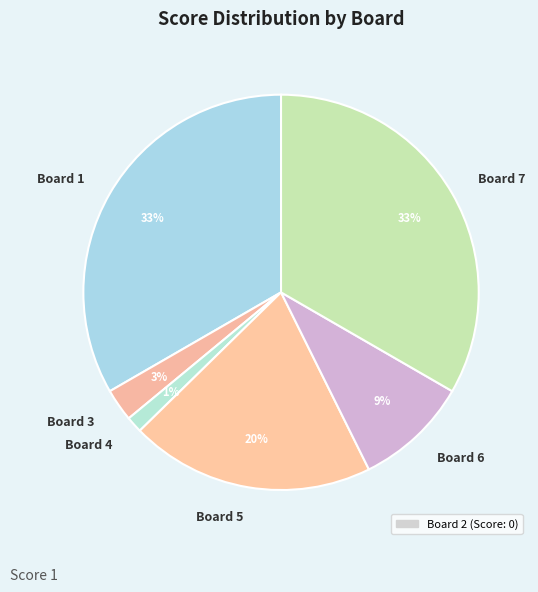

Is it true that Board 4 is 1% of the pie?

True